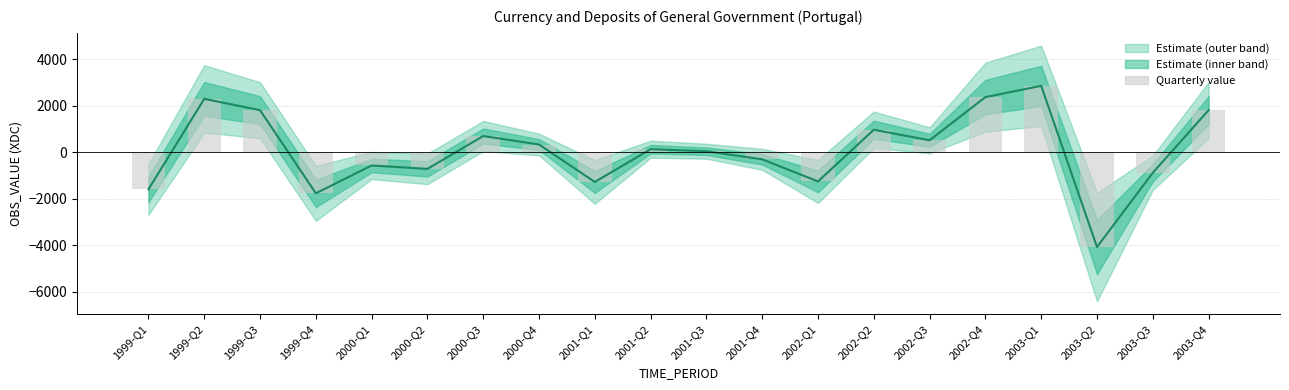

Is the value of OBS_VALUE at 1999-Q2 greater than the value of Quarterly value at 2003-Q3?

Yes